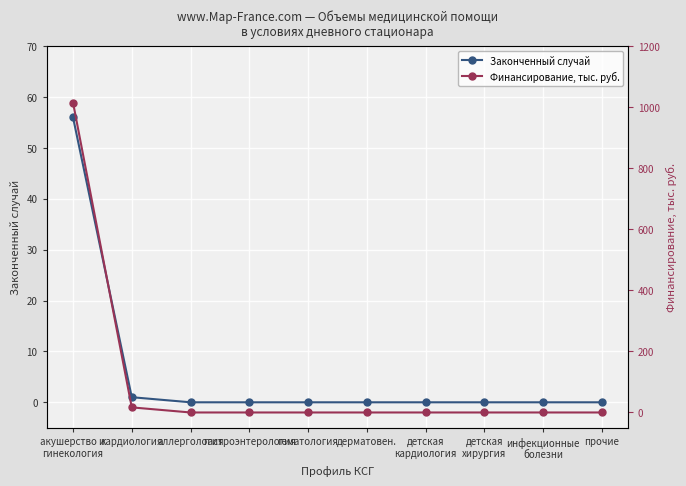

True or false: Законченный случай and Финансирование, тыс. руб. intersect in this chart.

False